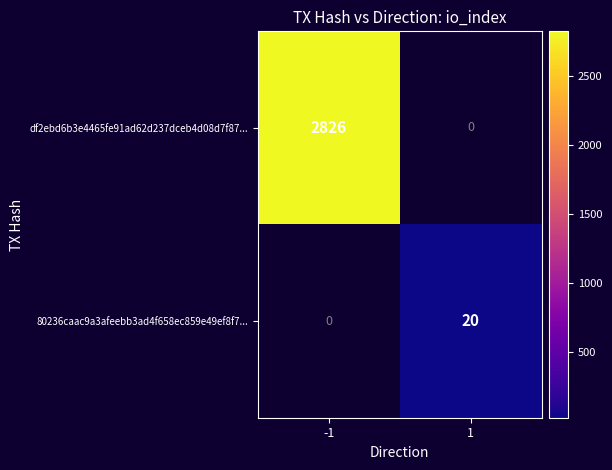

Is the value of df2ebd6b3e4465fe91ad62d237dceb4d08d7f87... at -1 greater than the value of 80236caac9a3afeebb3ad4f658ec859e49ef8f7... at 1?

Yes